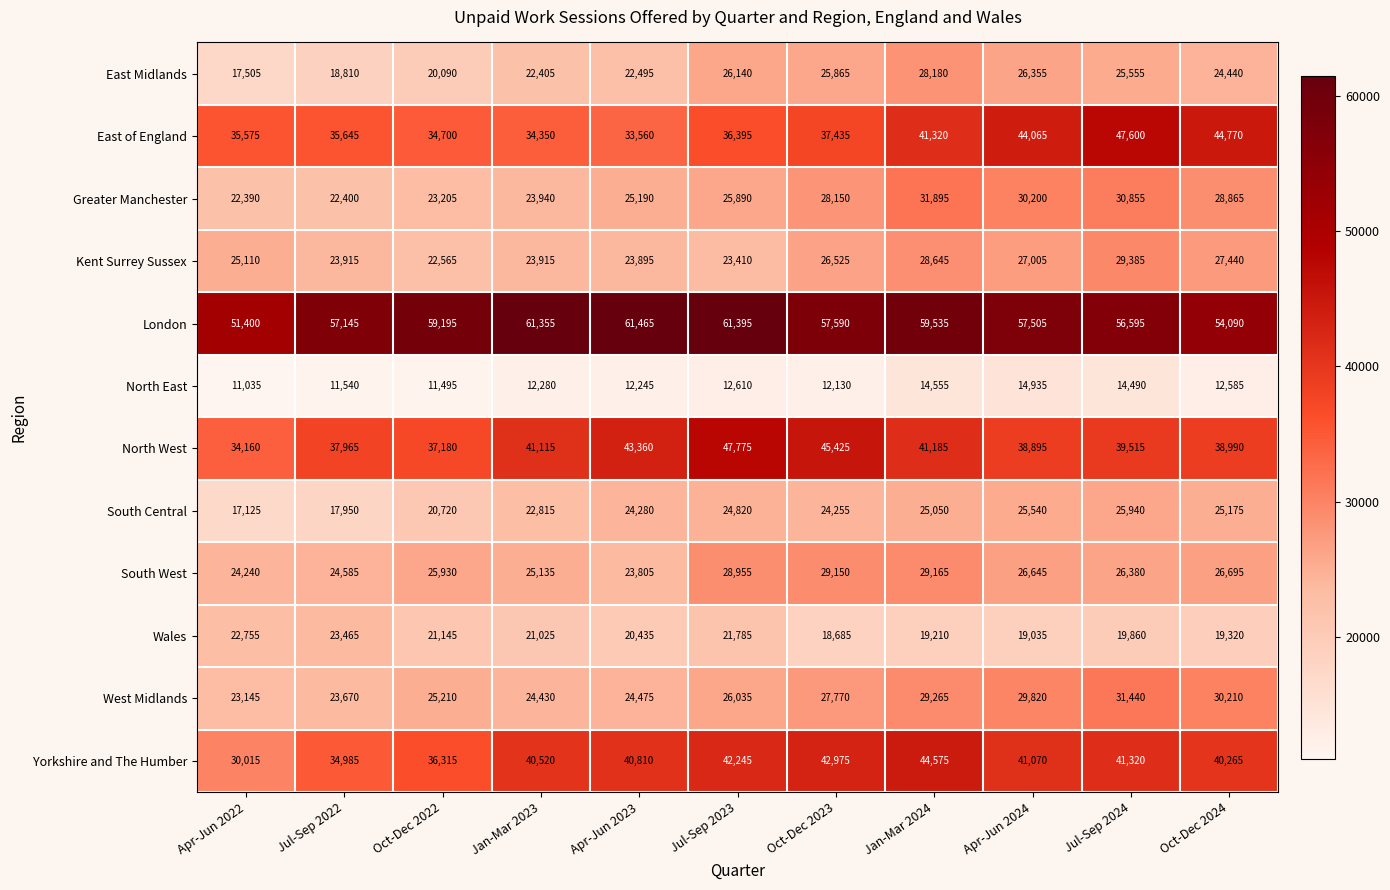

Which series has the largest range (max minus min)?

Yorkshire and The Humber